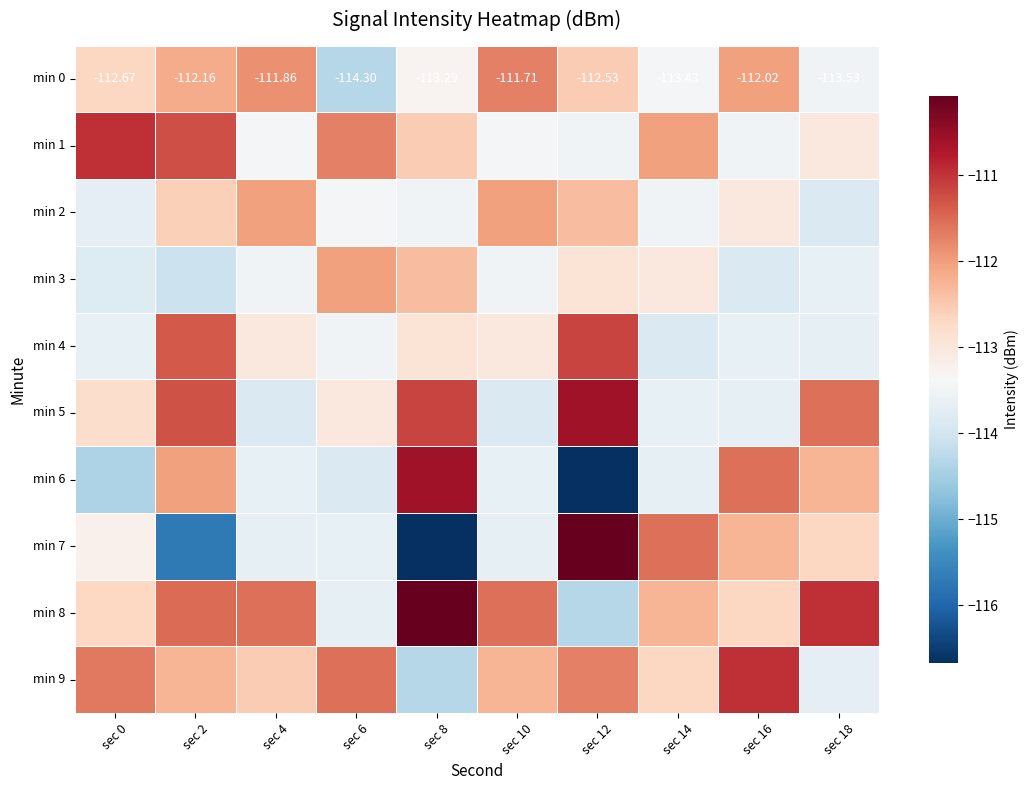

What is the sum of the min 5 values at sec 4 and sec 14?

-227.5